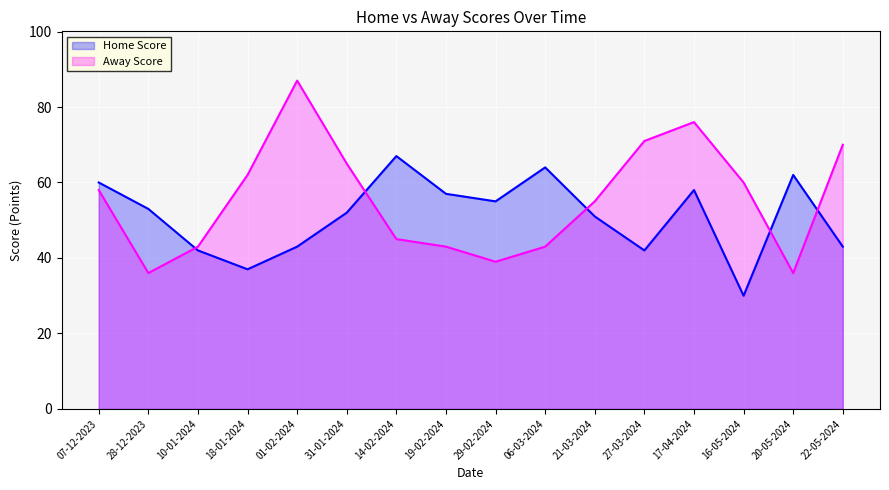

What are all the series names shown in the legend?

Home Score, Away Score